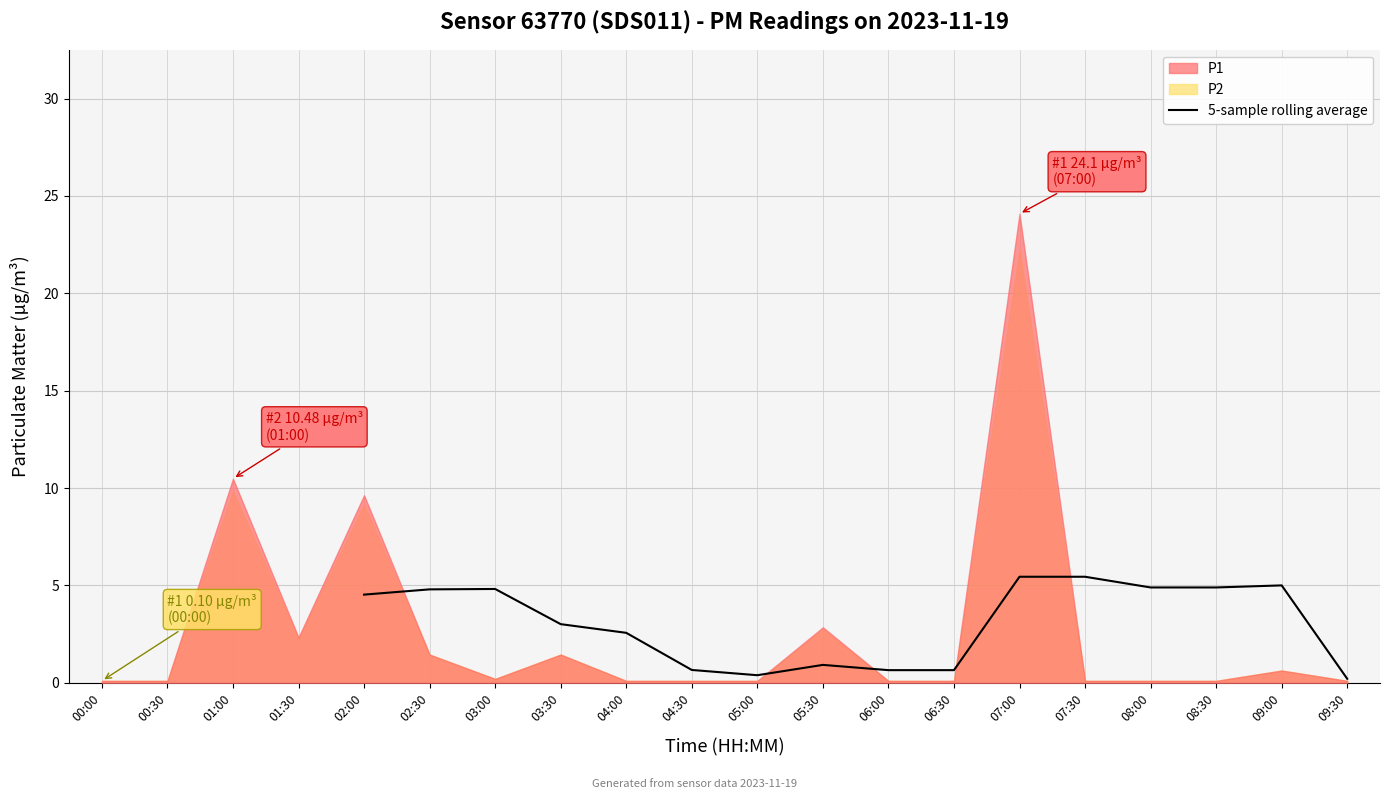

True or false: 5-sample rolling average has a value of 2.7 at 08:30.

False